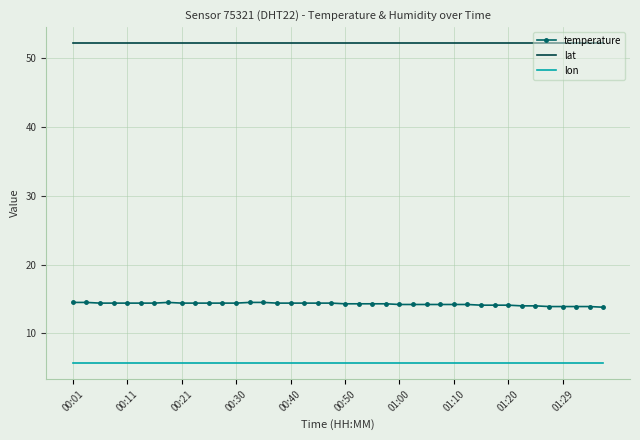

True or false: lon and temperature intersect in this chart.

False